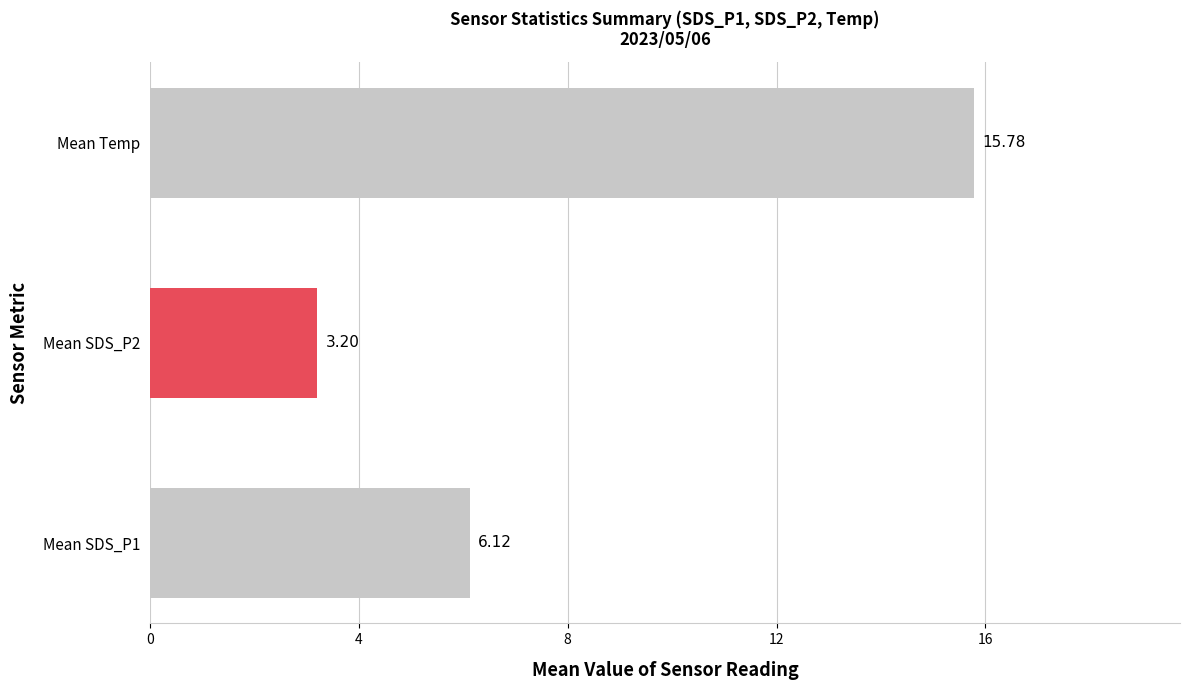

List the labels in order of value, smallest first.

Mean SDS_P2, Mean SDS_P1, Mean Temp